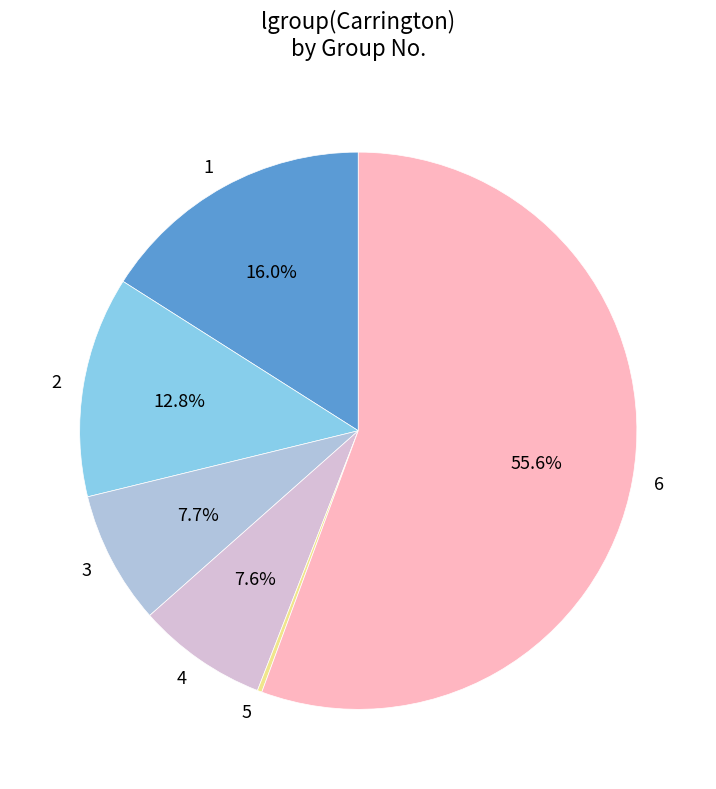

Do 4 and 2 together represent more than half of the pie?

No